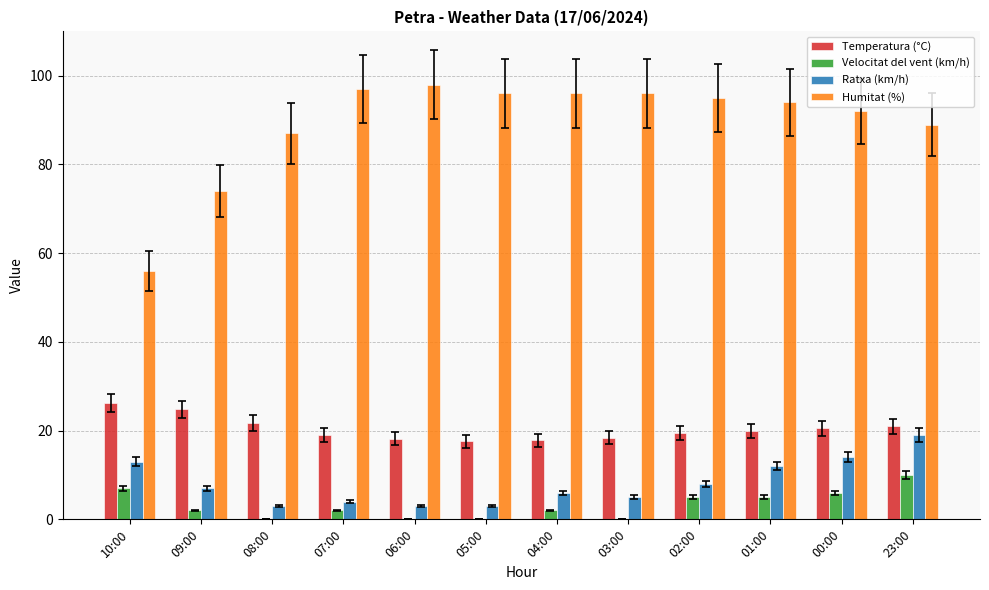

What is the spread (max minus min) of values at 10:00?

49.0